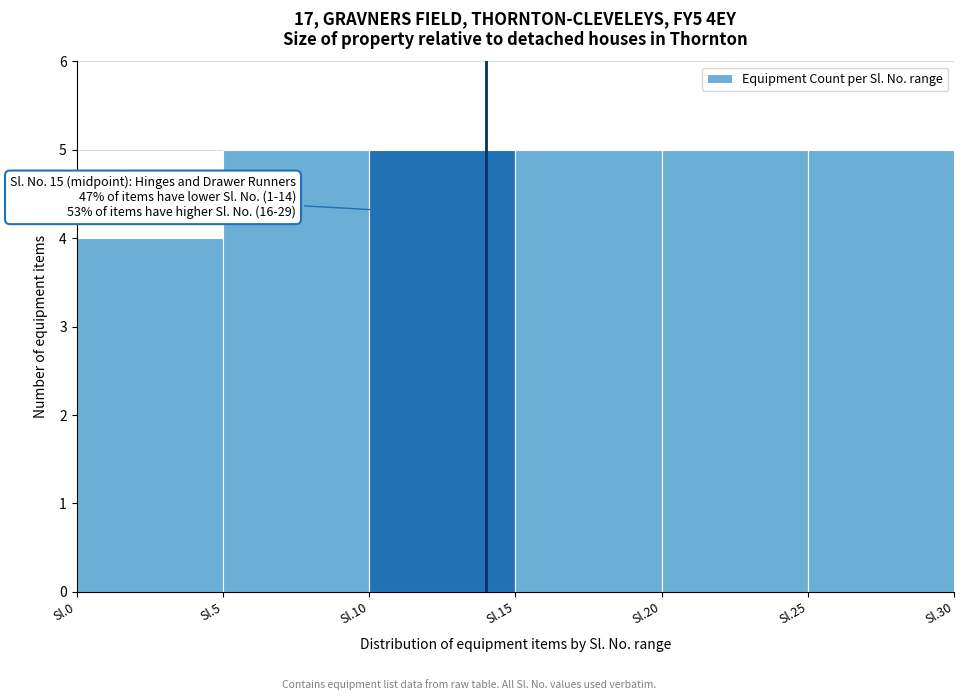

Reading left to right, what are all the values shown in this chart?

4	5	5	5	5	5